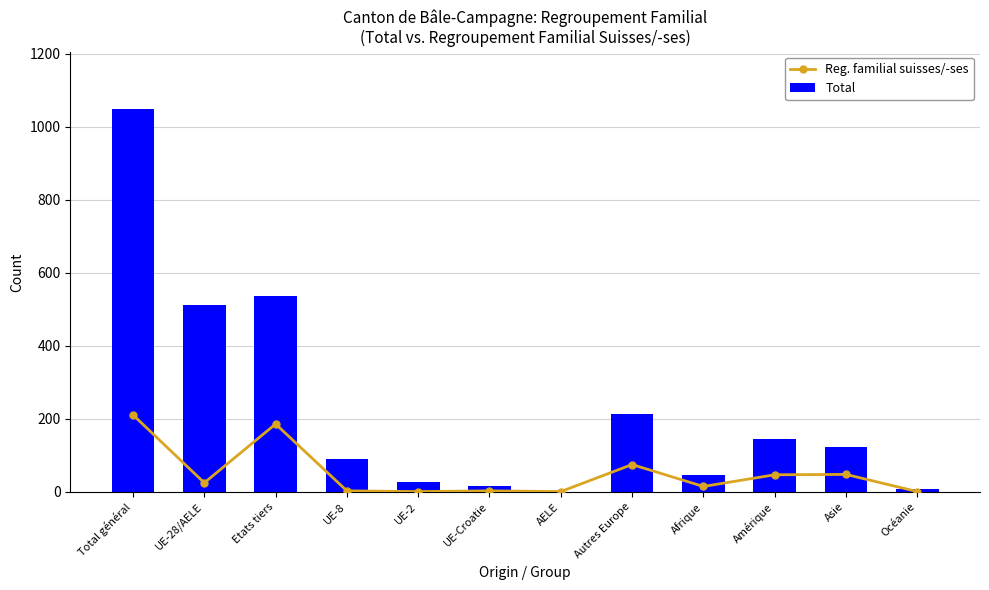

What is the minimum value shown in the chart?

1